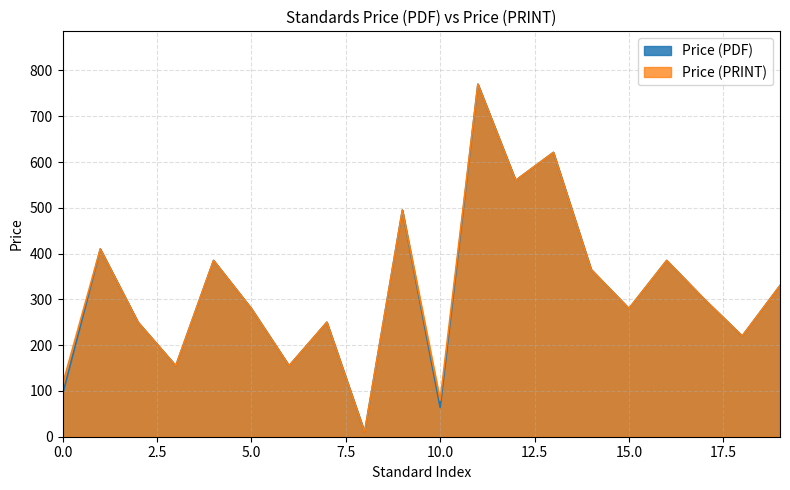

What is the maximum value for Price (PRINT)?

770